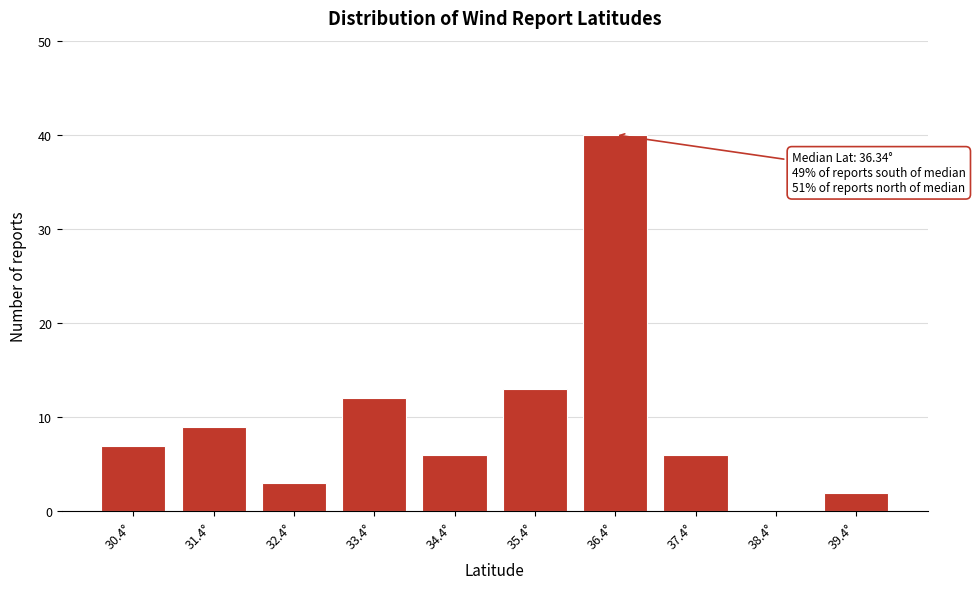

Reading left to right, transcribe all the data shown in this chart.

30.4°=7	31.4°=9	32.4°=3	33.4°=12	34.4°=6	35.4°=13	36.4°=40	37.4°=6	38.4°=0	39.4°=2